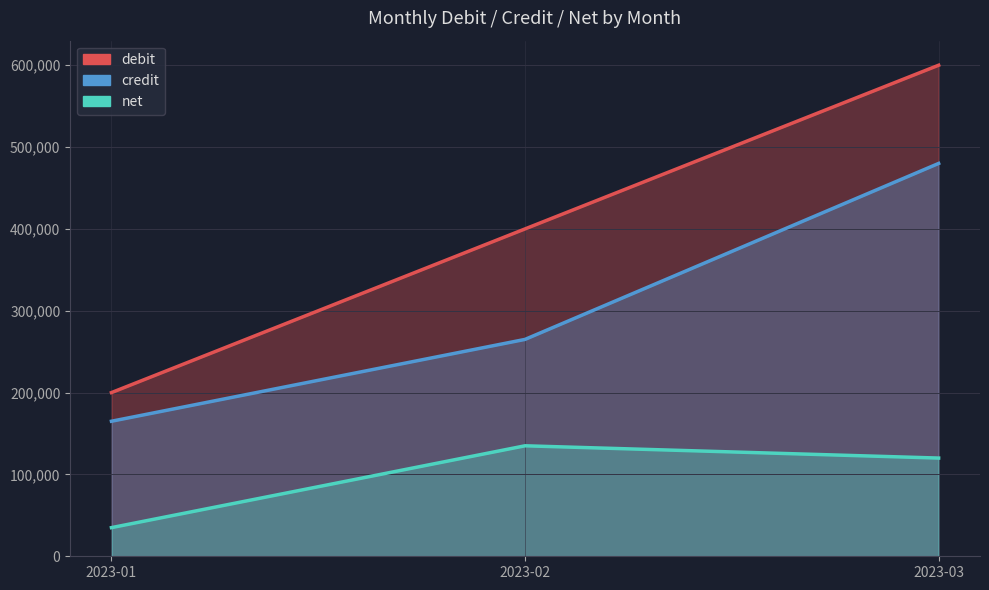

Count the number of categories in the chart.

3